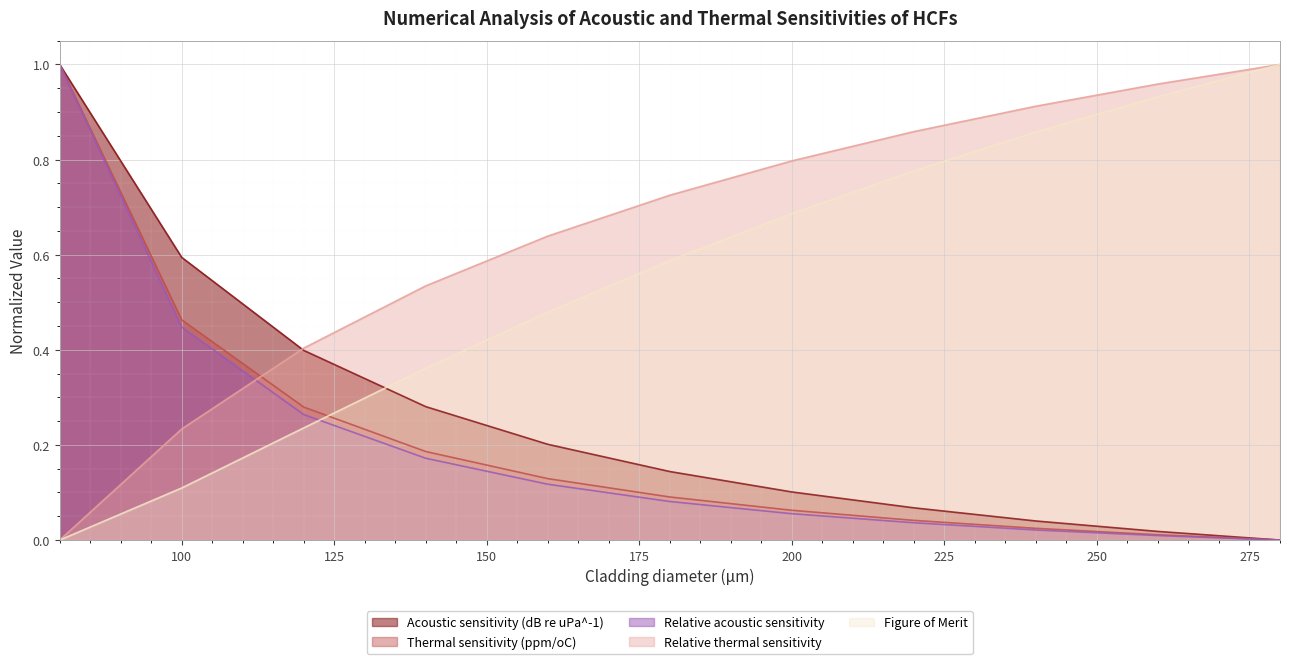

What is the spread (max minus min) of values at 240?

0.9